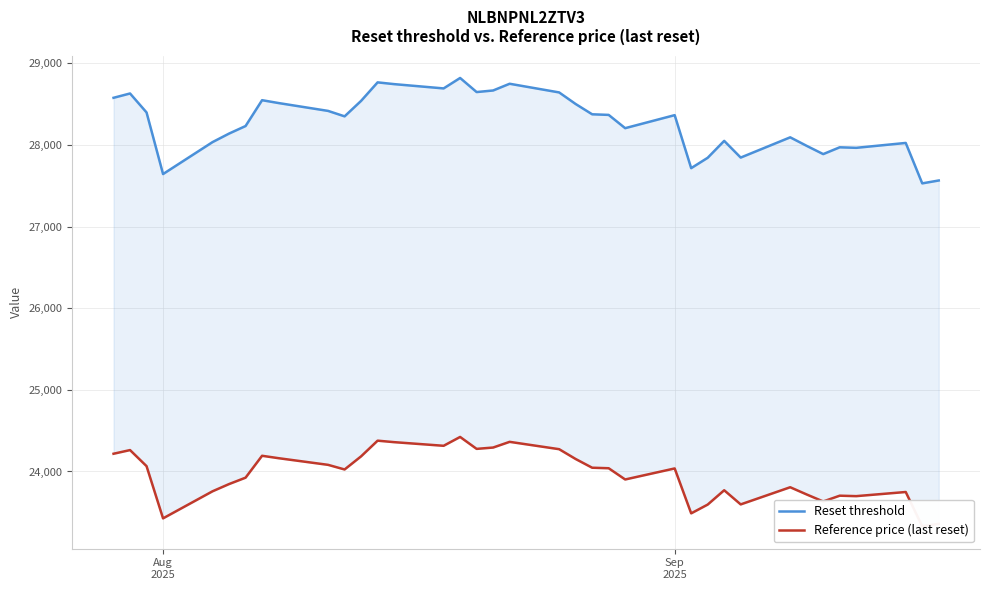

True or false: Reset threshold and Reference price (last reset) cross at least once.

False